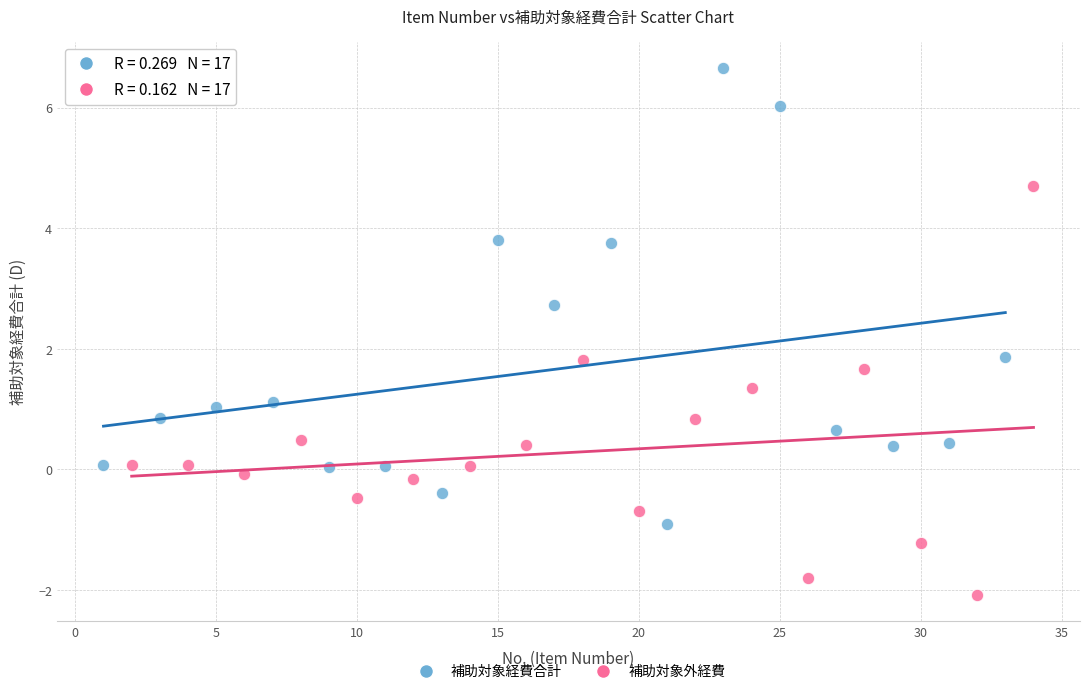

Which series reaches the maximum Y coordinate?

補助対象経費合計